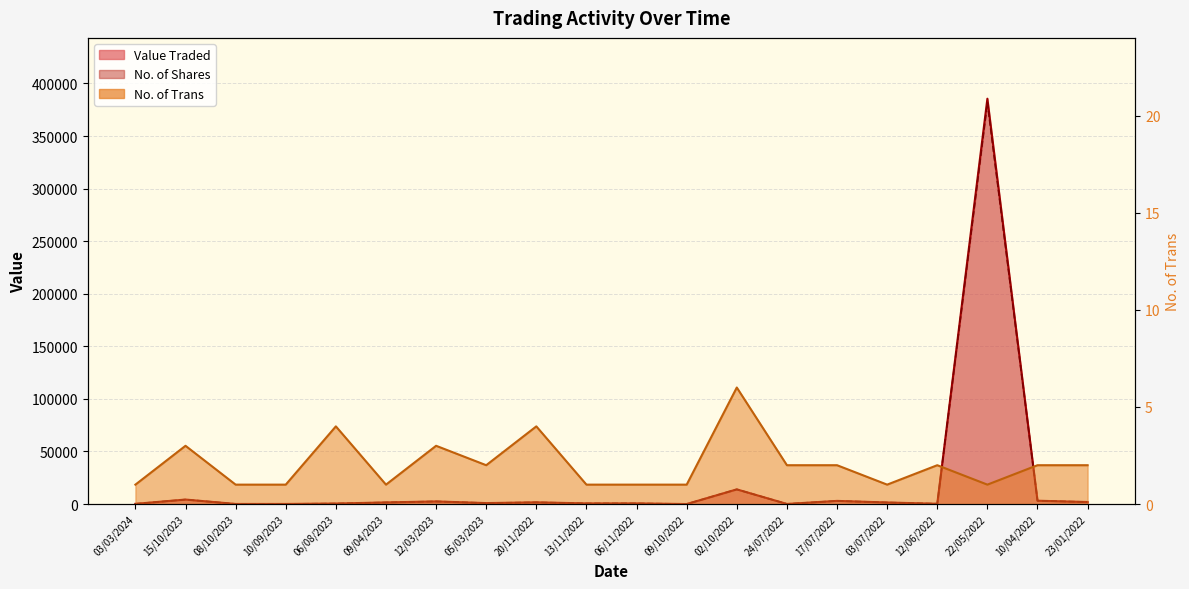

How many No. of Trans values are between 1 and 3?

17